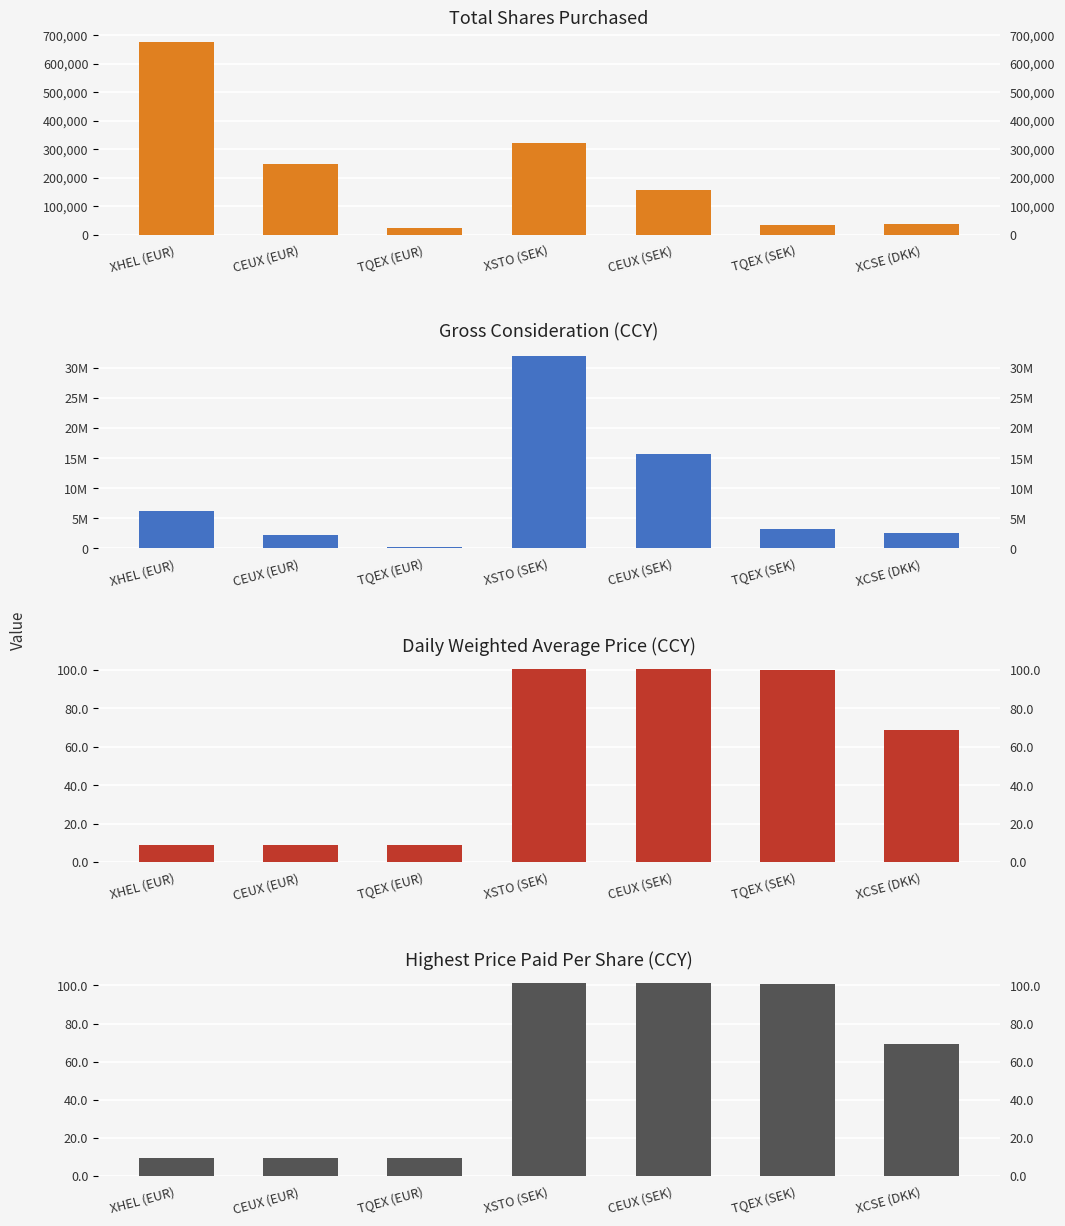

What is the label of the 4th bar from the right?

XSTO (SEK)